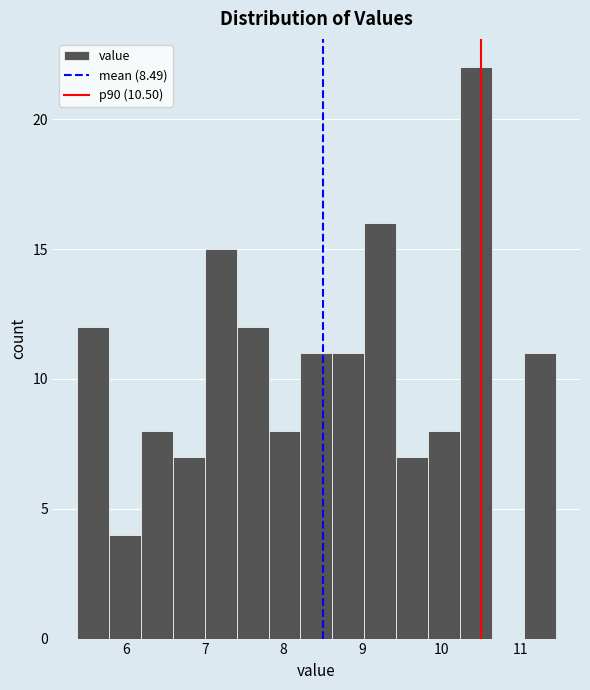

Reading left to right, list every bar in this chart as the range it spans on the x-axis followed by its height. Neither the bar edges nor the heights are printed on the chart, so give them approximately, as read against the axes.

5.4 to 5.8: 12
5.8 to 6.2: 4
6.2 to 6.6: 8
6.6 to 7.0: 7
7.0 to 7.4: 15
7.4 to 7.8: 12
7.8 to 8.2: 8
8.2 to 8.6: 11
8.6 to 9.0: 11
9.0 to 9.4: 16
9.4 to 9.8: 7
9.8 to 10.2: 8
10.2 to 10.6: 22
10.6 to 11.0: 0
11.0 to 11.5: 11